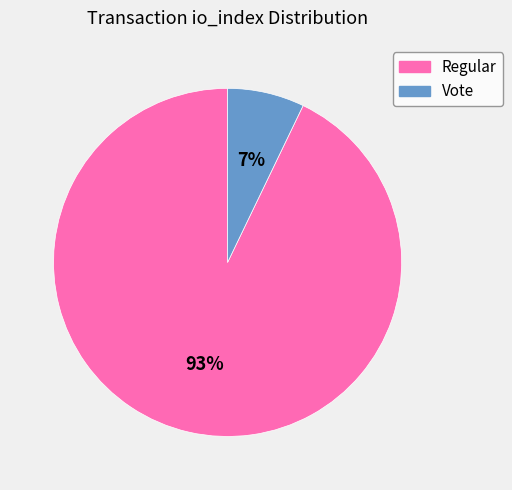

Is there a majority slice in this chart?

Yes